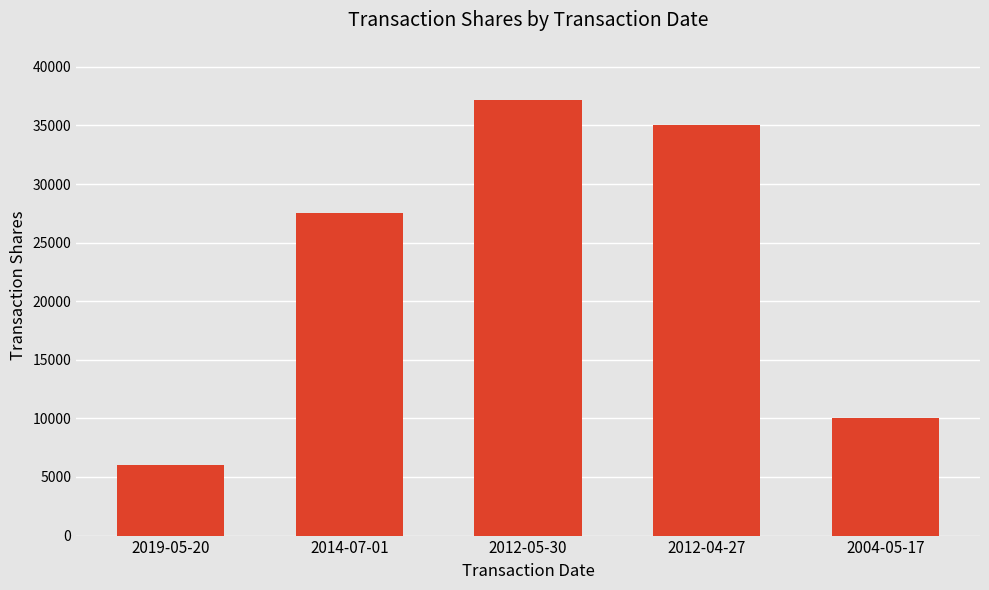

Are the bars horizontal?

No